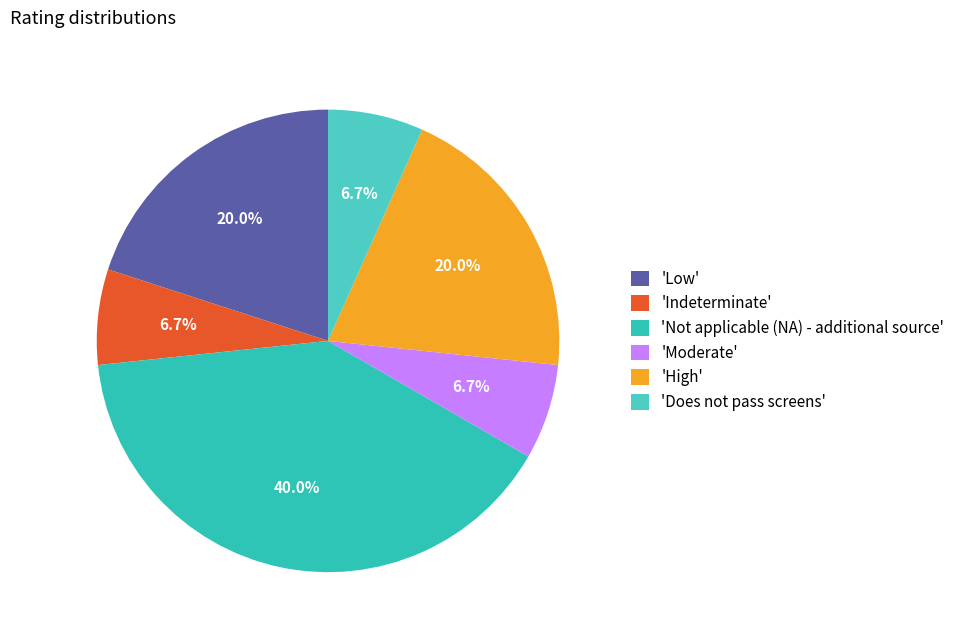

Is there a majority slice in this chart?

No